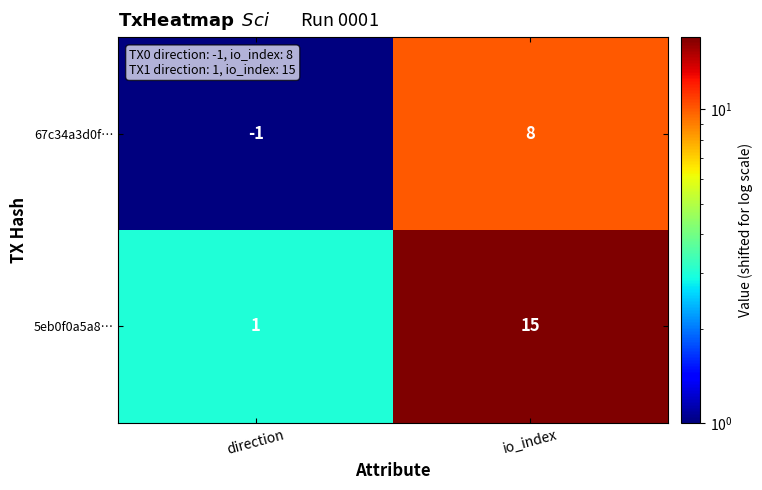

Which series has the largest total across all categories?

5eb0f0a5a8…